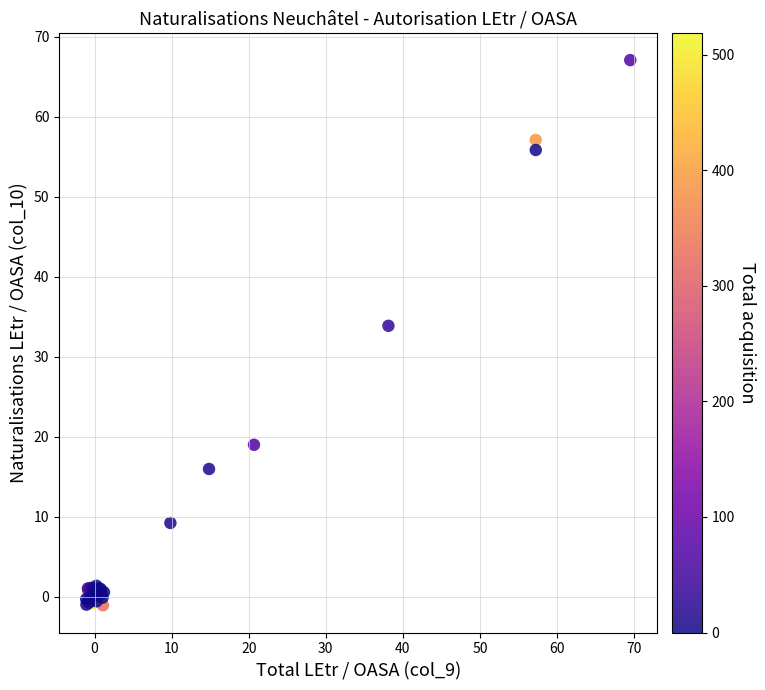

What Y value in the scatter plot is closest to 33?

33.9